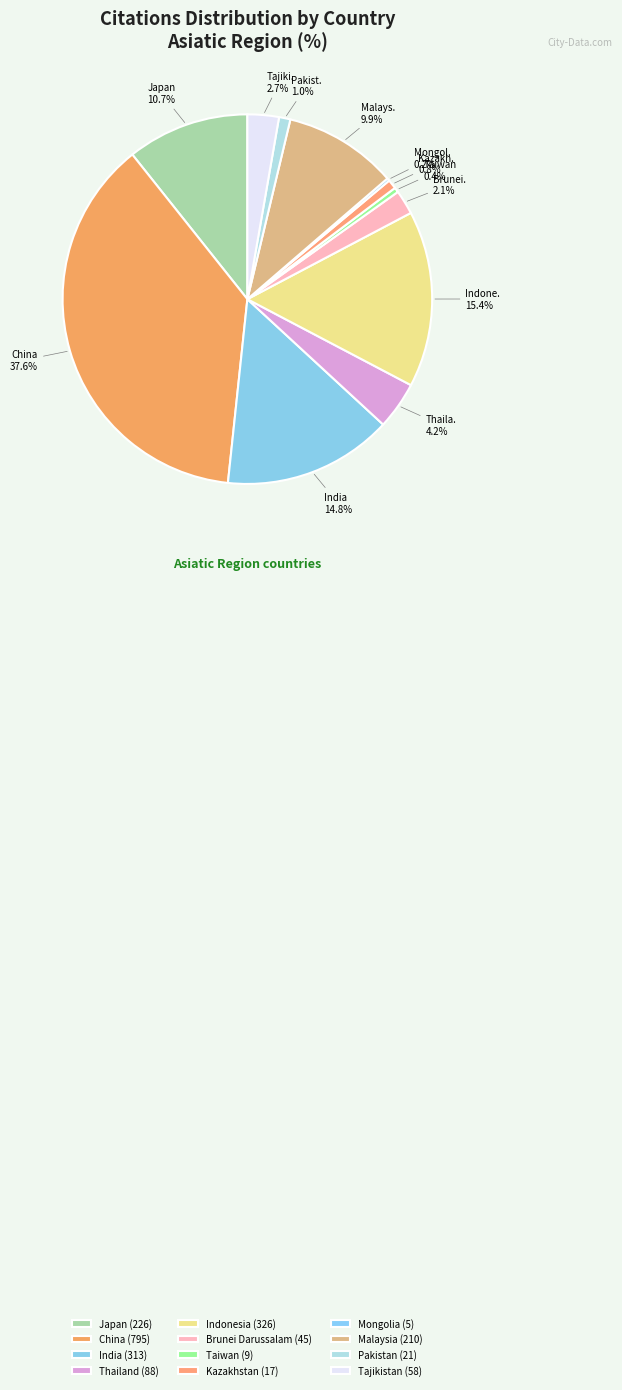

How many slices are in this pie chart?

12